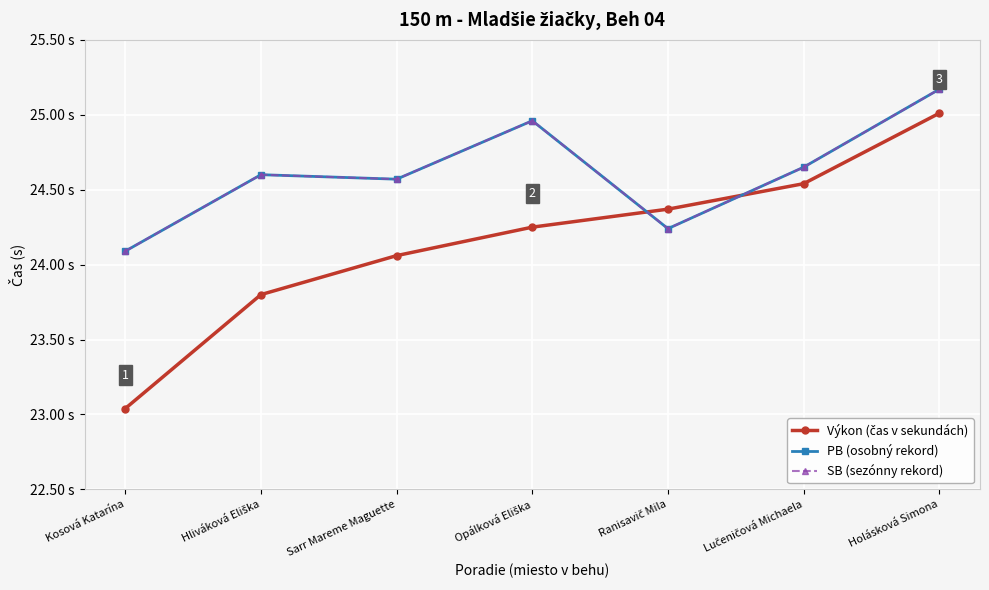

Does the chart have visible grid lines?

Yes